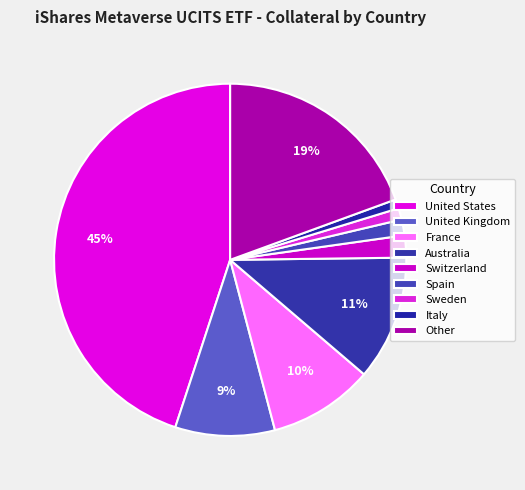

What is the total percentage of United States and Sweden?

46.0%